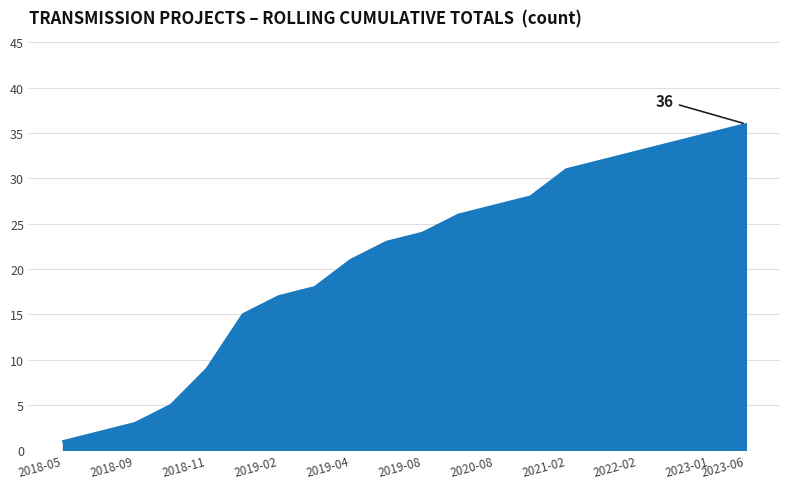

What is the difference between the maximum and minimum values?

35